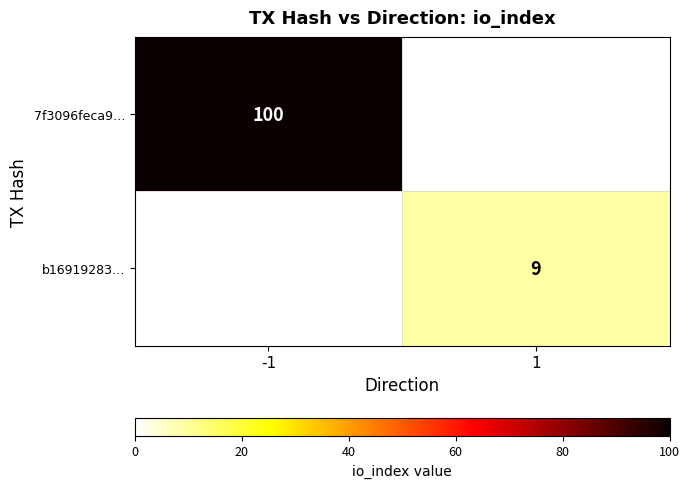

True or false: 7f3096feca9… has a value of 134 at -1.

False